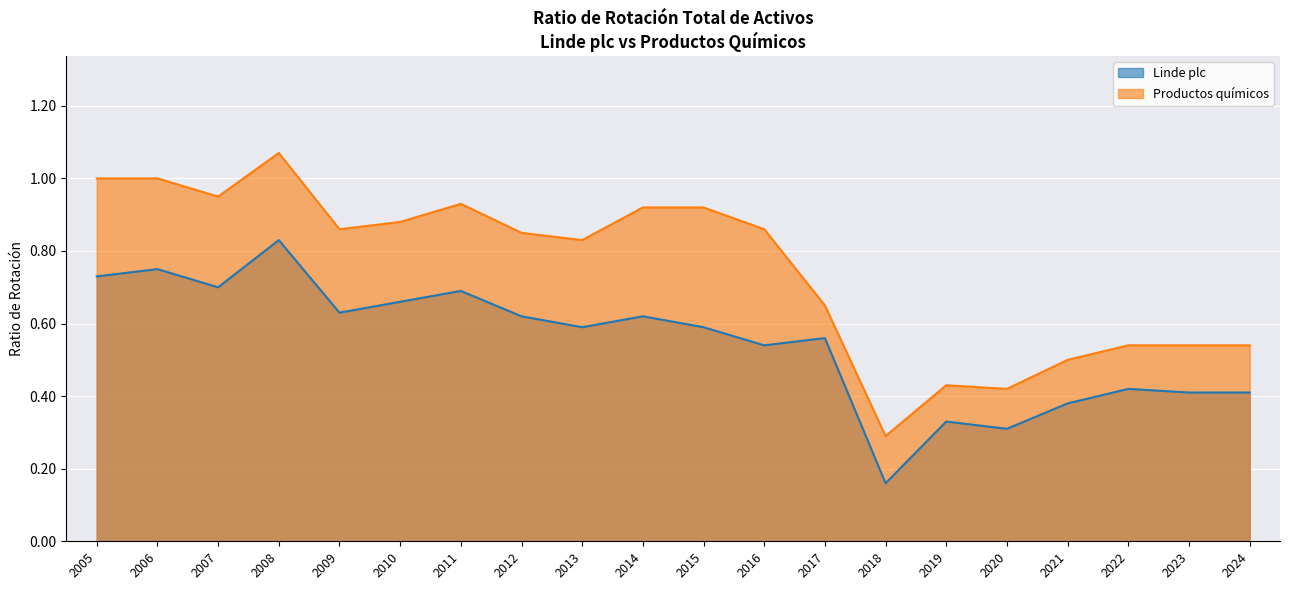

Where is Productos químicos nearest to the value 0?

2018